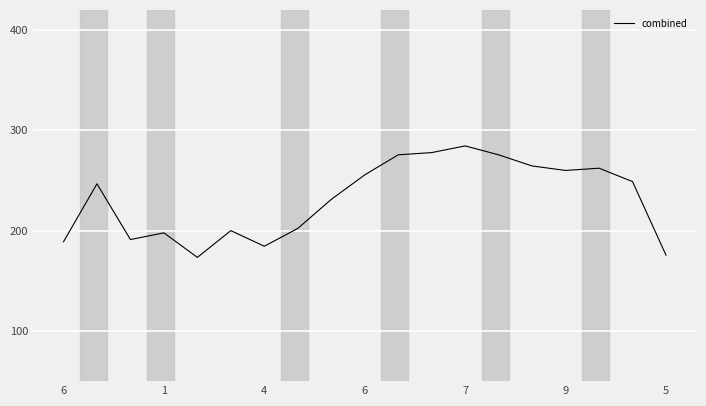

Reading left to right, extract all data points from this chart.

188.9	246.7	191.1	197.8	173.3	200.0	184.4	202.2	231.1	255.6	275.6	277.8	284.4	275.6	264.4	260.0	262.2	248.9	175.6